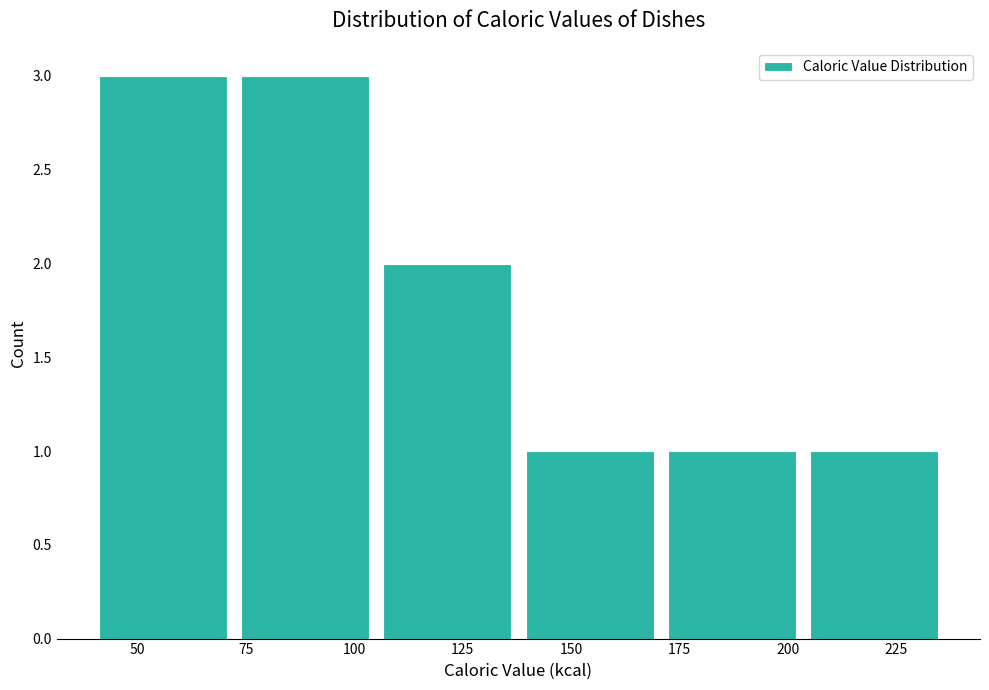

Reading left to right, transcribe this chart: for each bar, give the range it covers on the x-axis and its height. Neither the bar edges nor the heights are printed on the chart, so give them approximately, as read against the axes.

40 to 75: 3
75 to 105: 3
105 to 140: 2
140 to 170: 1
170 to 205: 1
205 to 240: 1